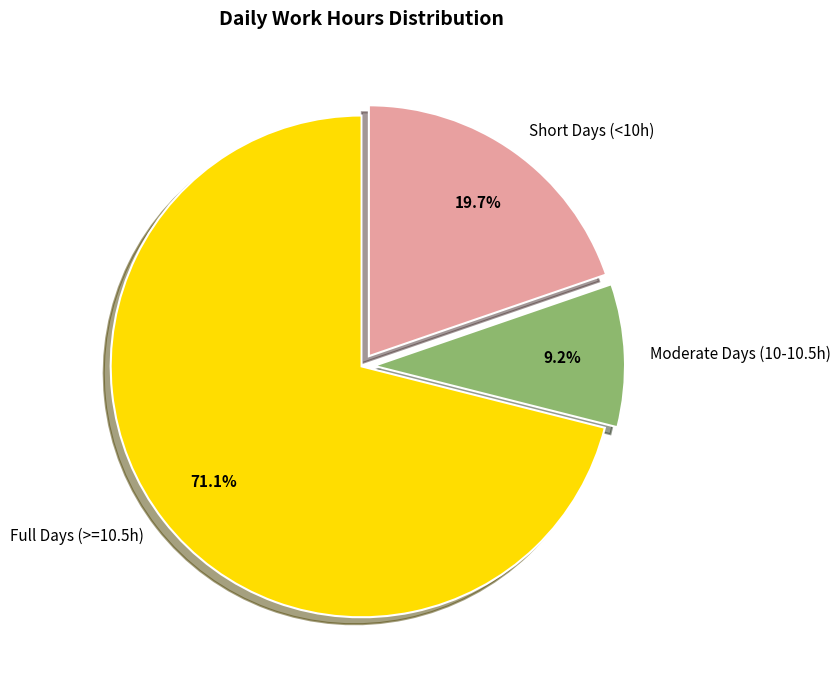

Which has a higher value, Moderate Days (10-10.5h) or Full Days (>=10.5h)?

Full Days (>=10.5h)